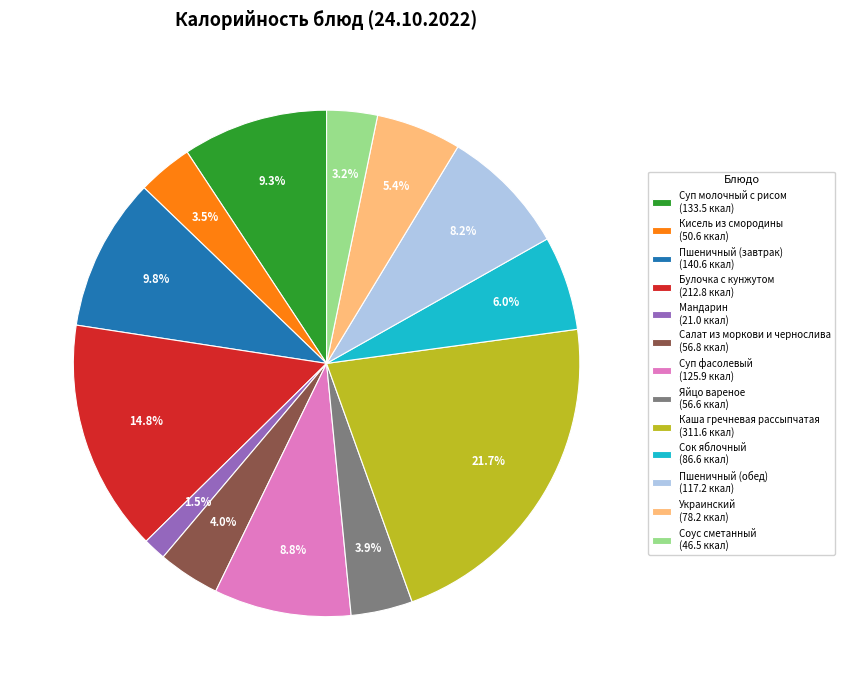

To the nearest percent, what portion does Пшеничный (завтрак) represent?

10%